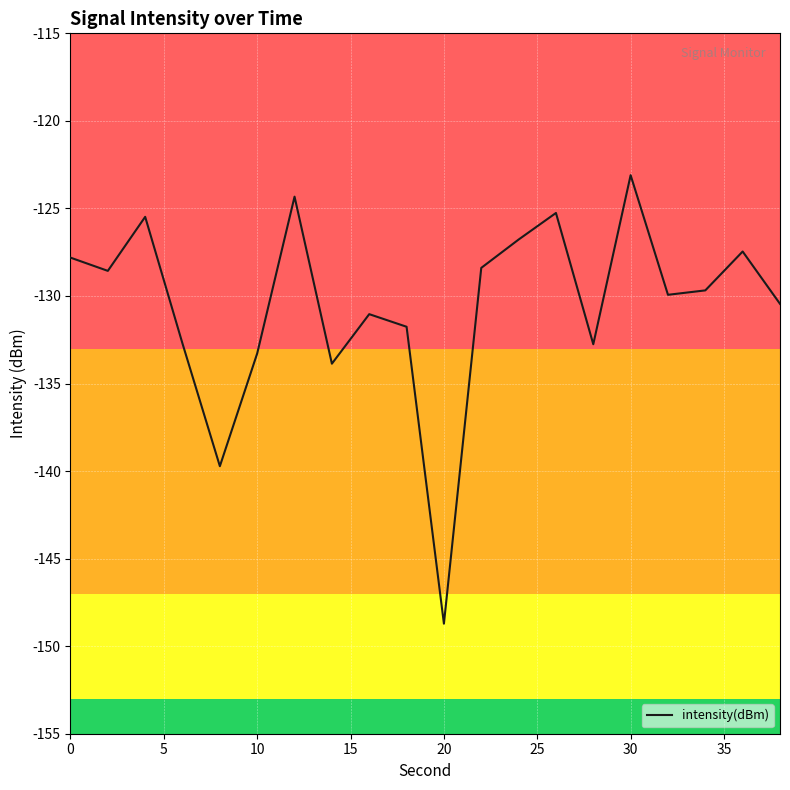

What is the smallest value displayed?

-148.7